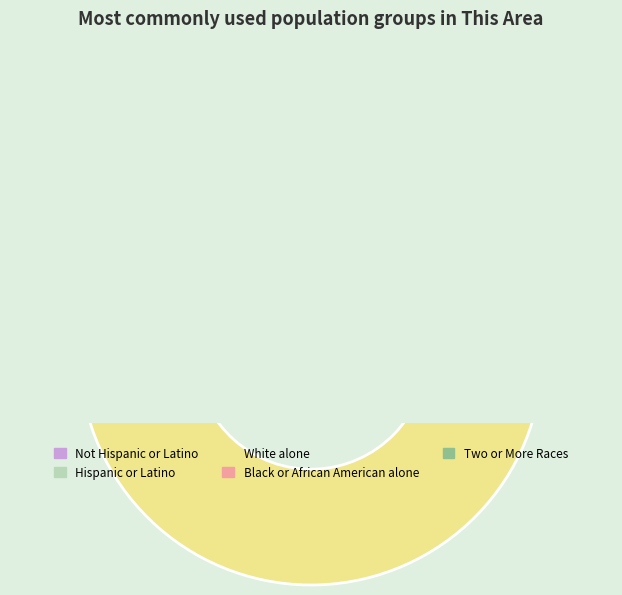

The Asian alone slice represents 1% of the pie. True or false?

False